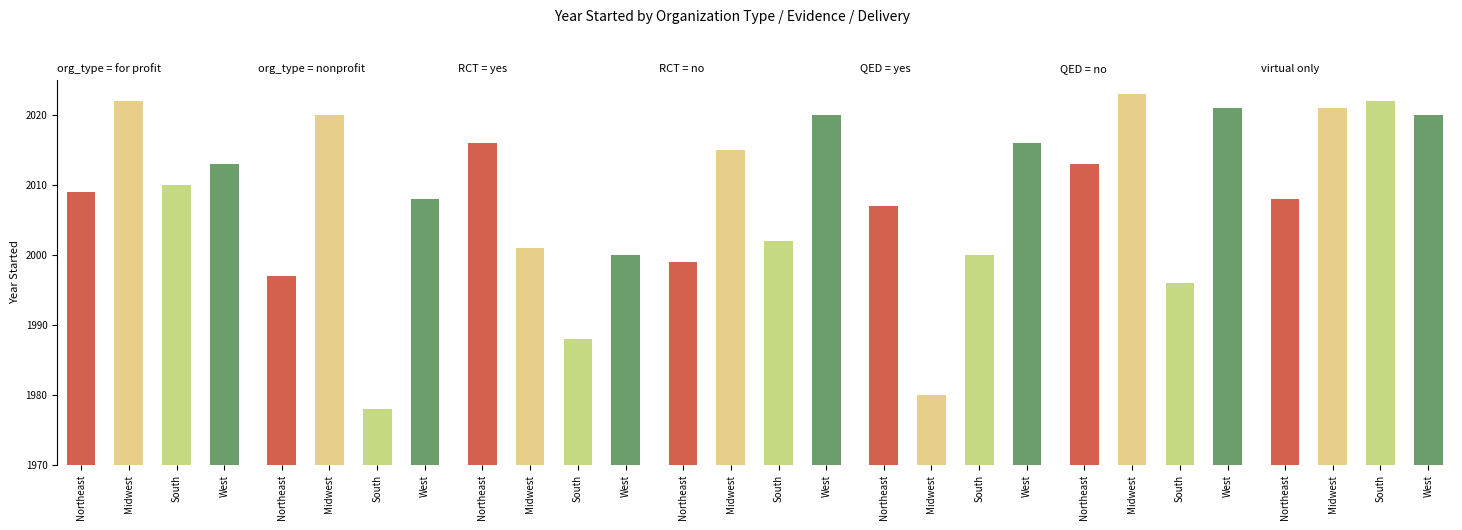

What is the smallest value displayed?

1978